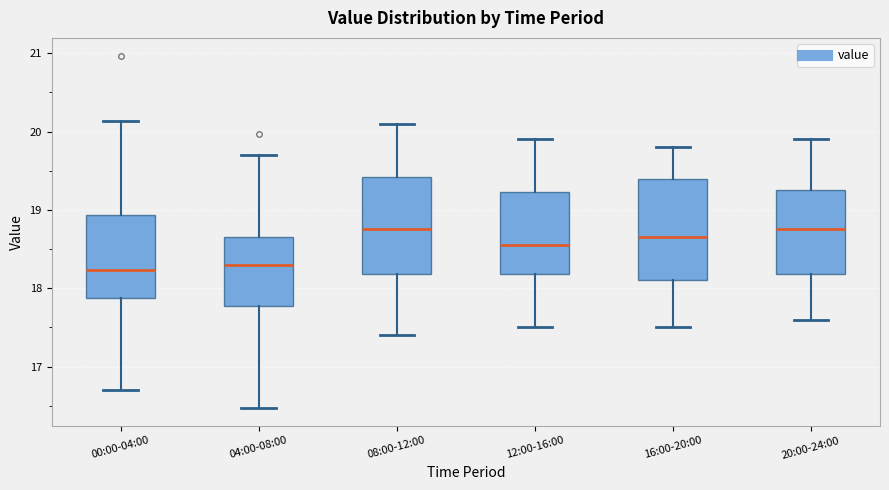

Reading left to right, transcribe this box plot: for each box, give where its median line is, the range the box spans, and where its two whiskers end, as read against the y-axis. The values are not printed on the chart, so give them approximately, as read against the axis.

00:00-04:00: median 18.2, box 17.9 to 18.9, whiskers 16.7 to 20.1
04:00-08:00: median 18.3, box 17.8 to 18.7, whiskers 16.5 to 19.7
08:00-12:00: median 18.8, box 18.2 to 19.4, whiskers 17.4 to 20.1
12:00-16:00: median 18.6, box 18.2 to 19.2, whiskers 17.5 to 19.9
16:00-20:00: median 18.7, box 18.1 to 19.4, whiskers 17.5 to 19.8
20:00-24:00: median 18.8, box 18.2 to 19.3, whiskers 17.6 to 19.9